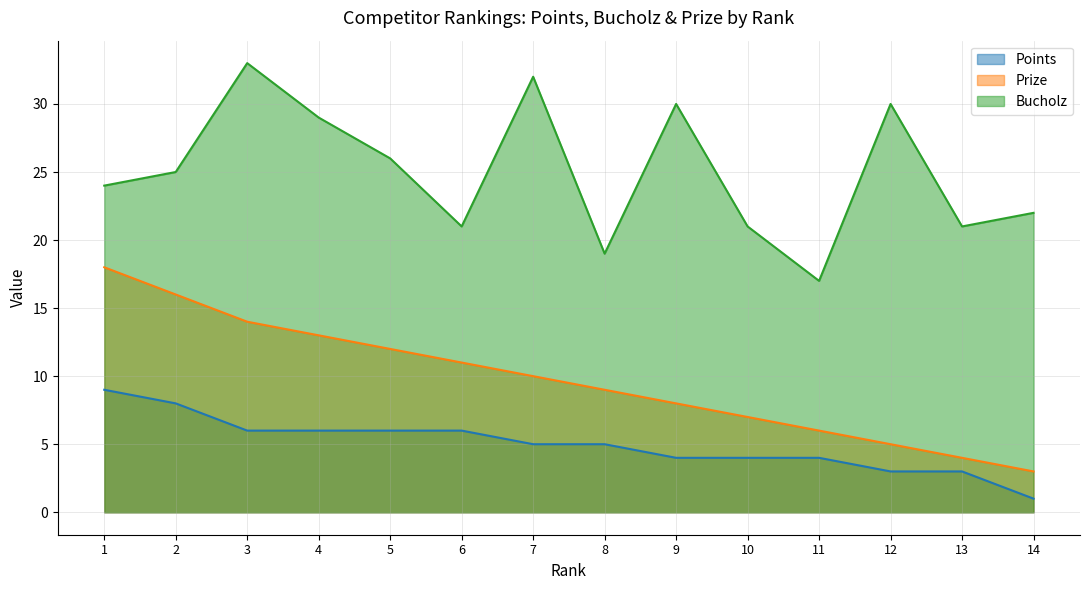

What is the sum of the Prize values at 1 and 5?

30